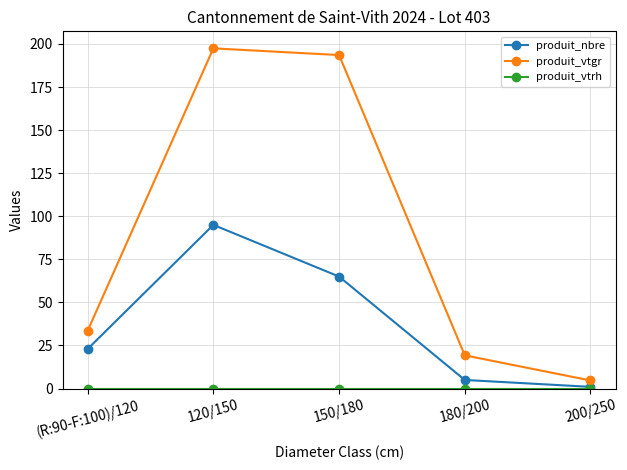

The produit_vtgr series shows 19.3 at 180/200. True or false?

True